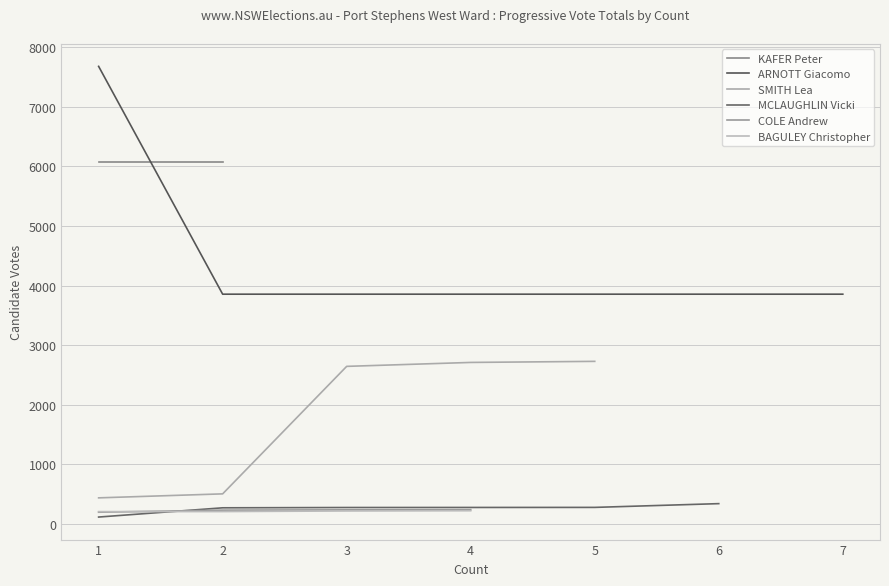

Is it true that BAGULEY Christopher equals 306 at 4?

False